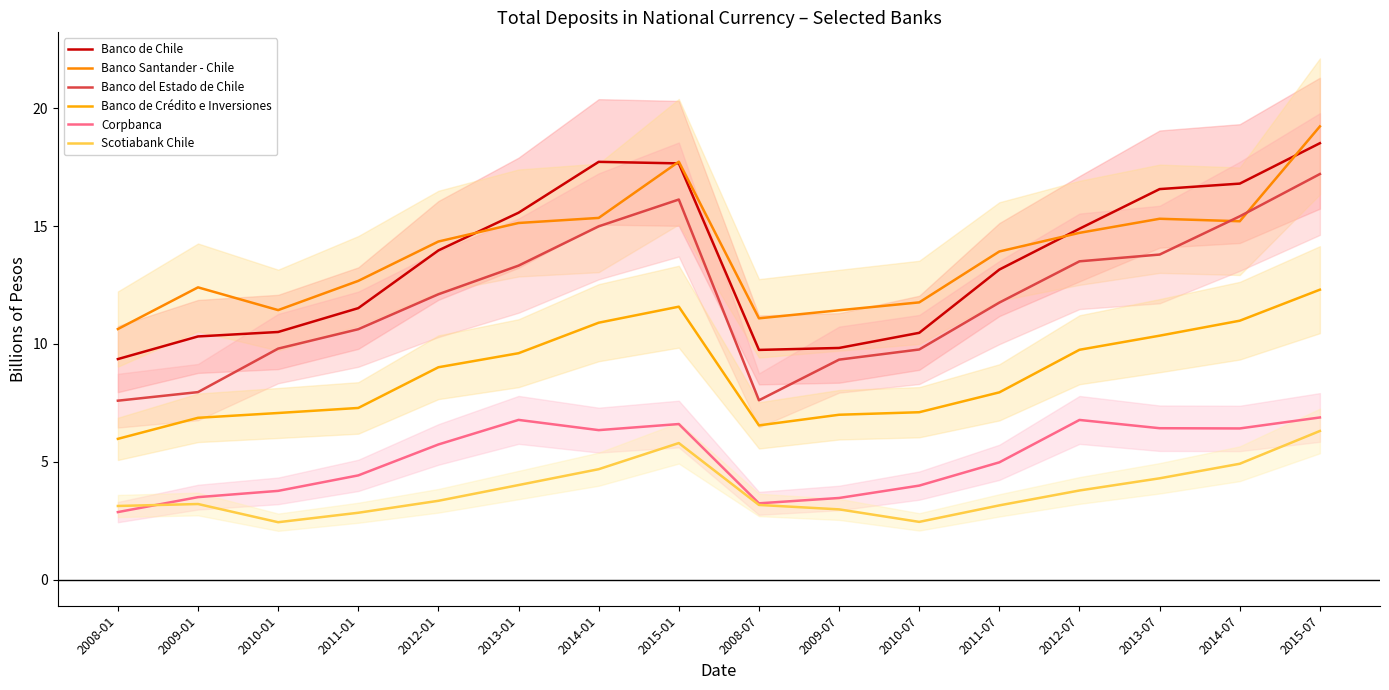

True or false: Banco del Estado de Chile and Banco de Chile cross at least once.

False